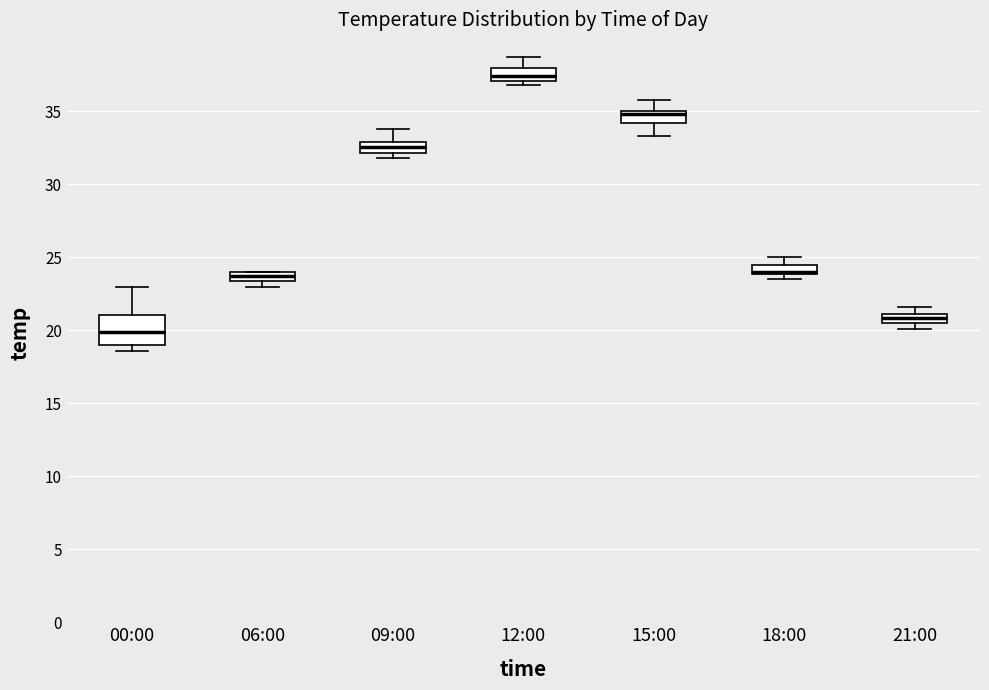

Which box is the tallest, from its lower edge to its upper edge?

00:00